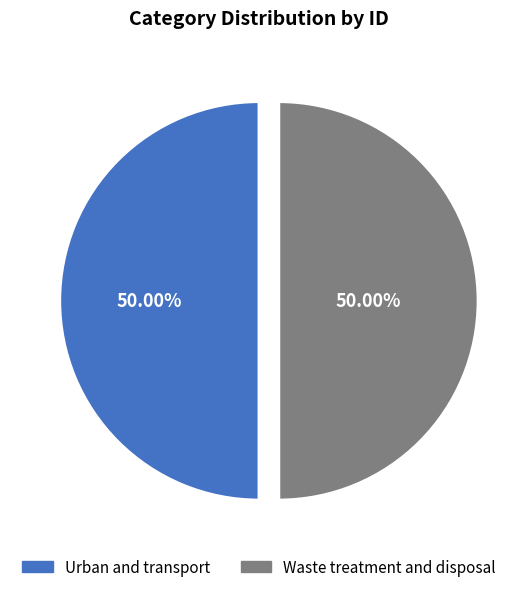

How many slices are in this pie chart?

2